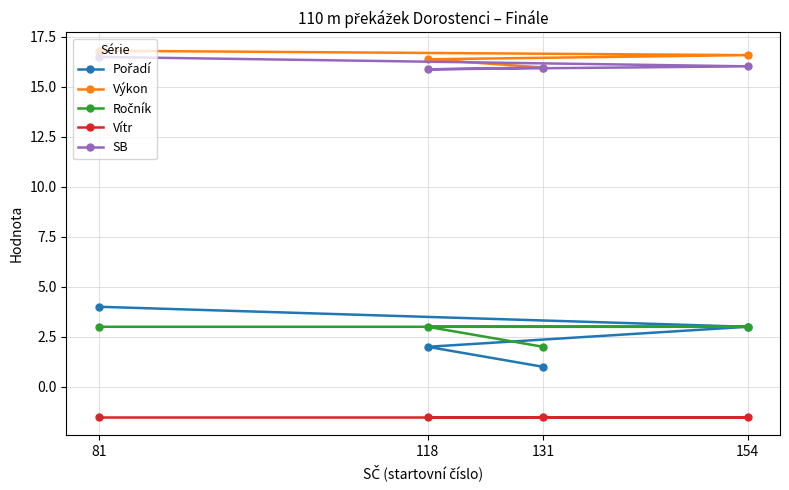

What value does the Vítr series have at 118?

-1.5